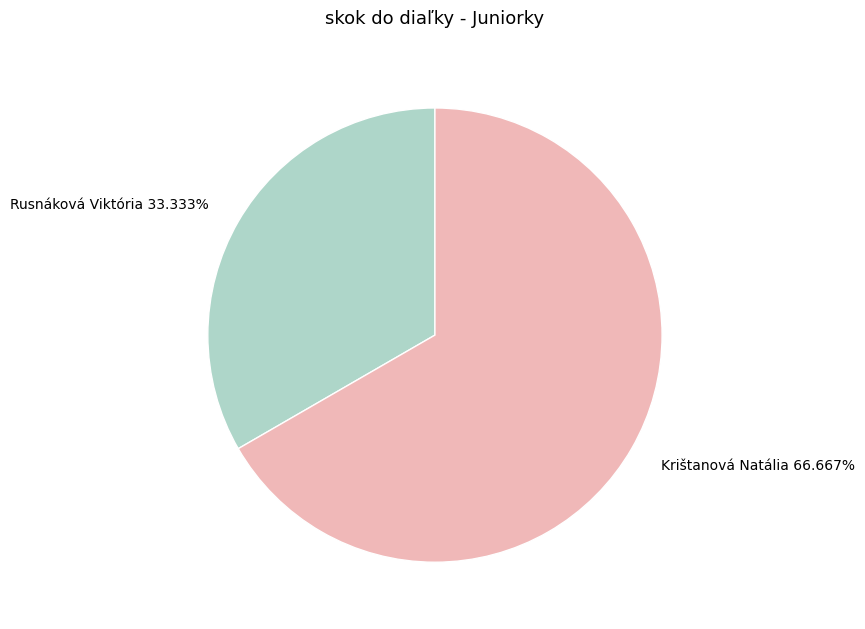

Rank the categories by value from highest to lowest.

Krištanová Natália, Rusnáková Viktória